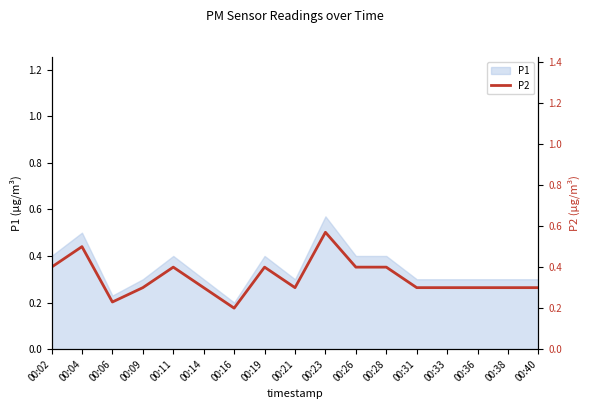

Is it true that the value at 00:40 is 0.5?

False